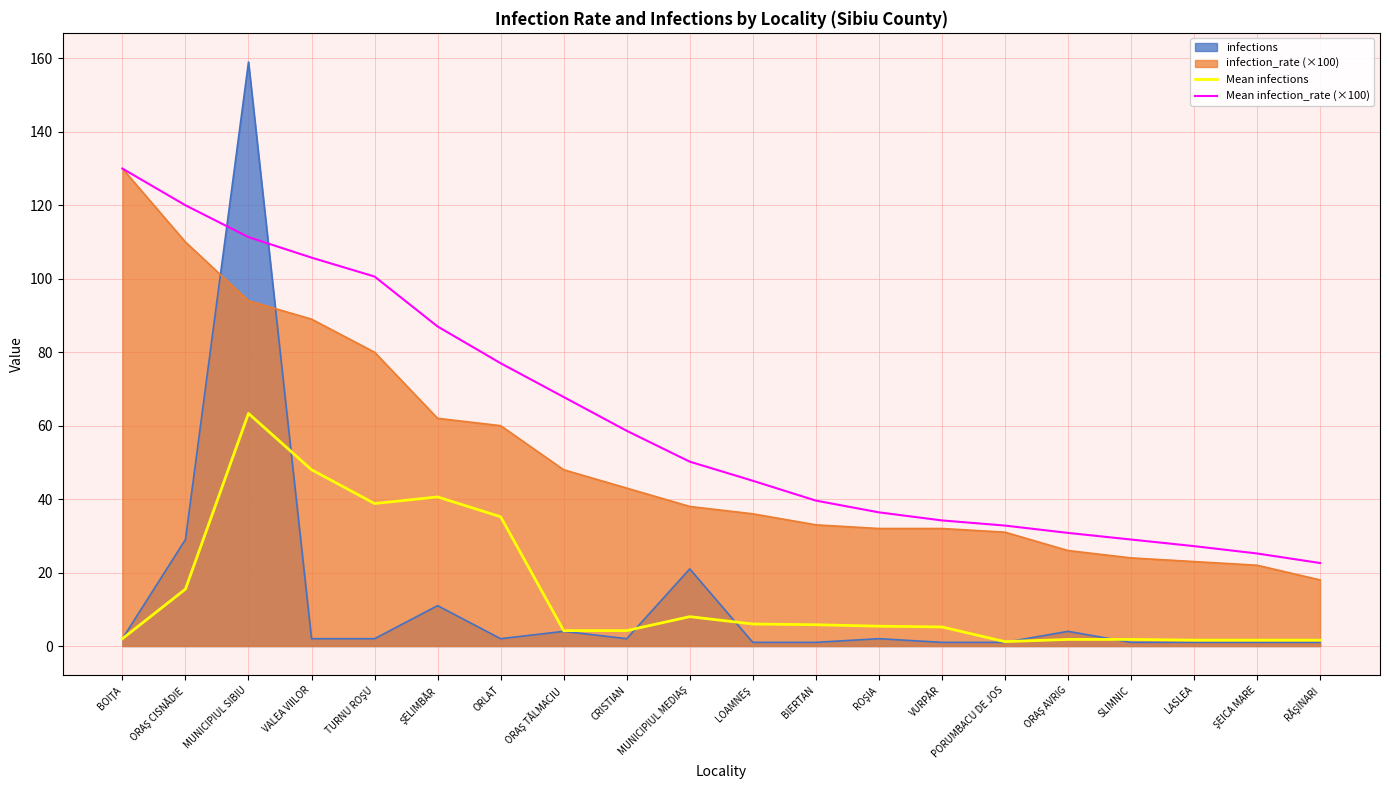

What is the maximum value shown in the chart?

159.0